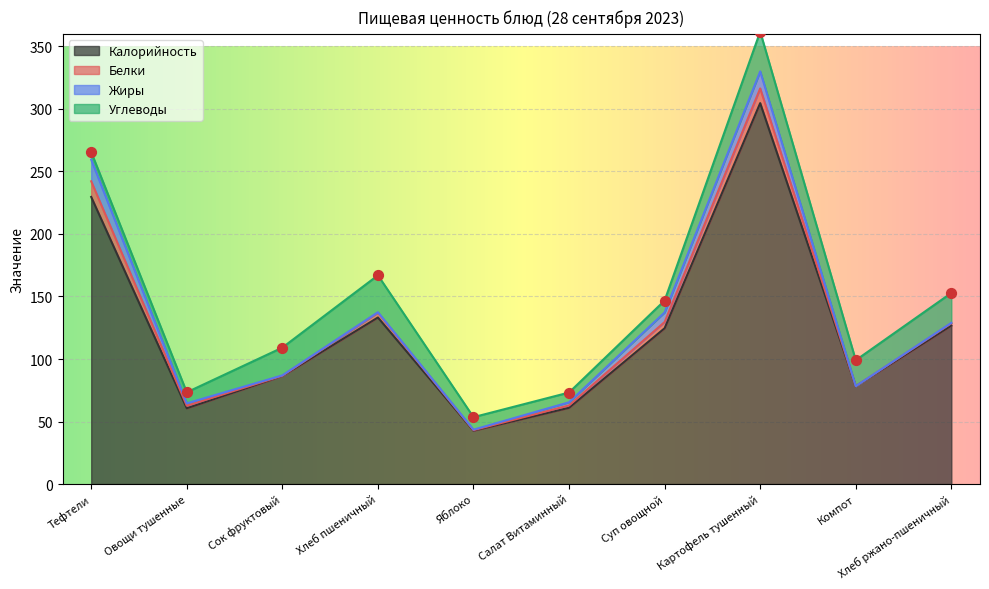

Which series contains the lowest Y value?

Жиры